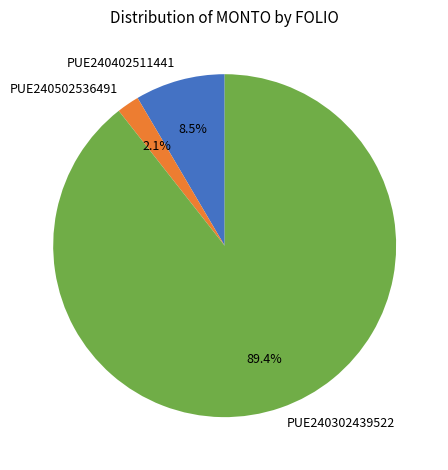

Do PUE240402511441 and PUE240502536491 together represent more than half of the pie?

No